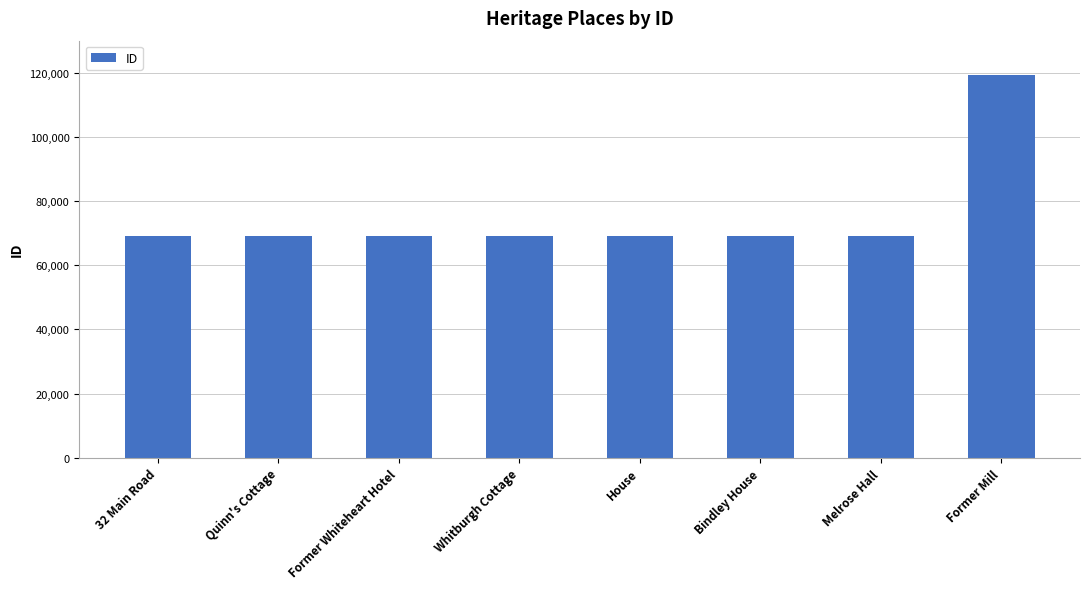

What is the approximate value at Former Whiteheart Hotel?

68979